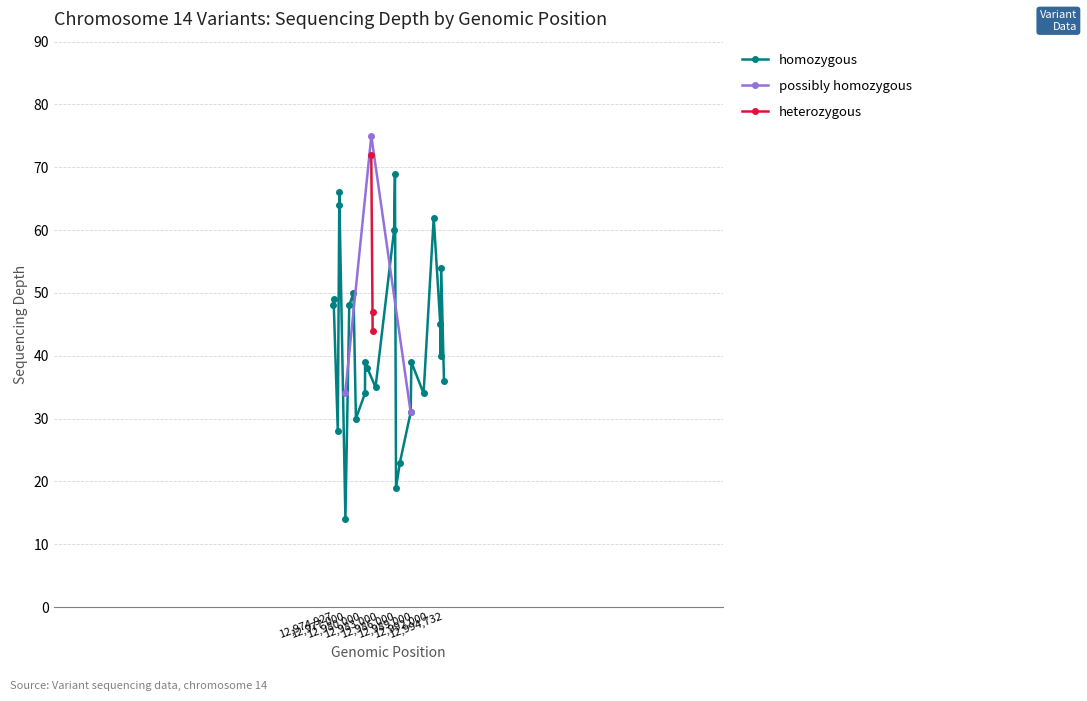

Rank the categories by heterozygous value from lowest to highest.

12,980,000, 12,977,000, 12,974,927